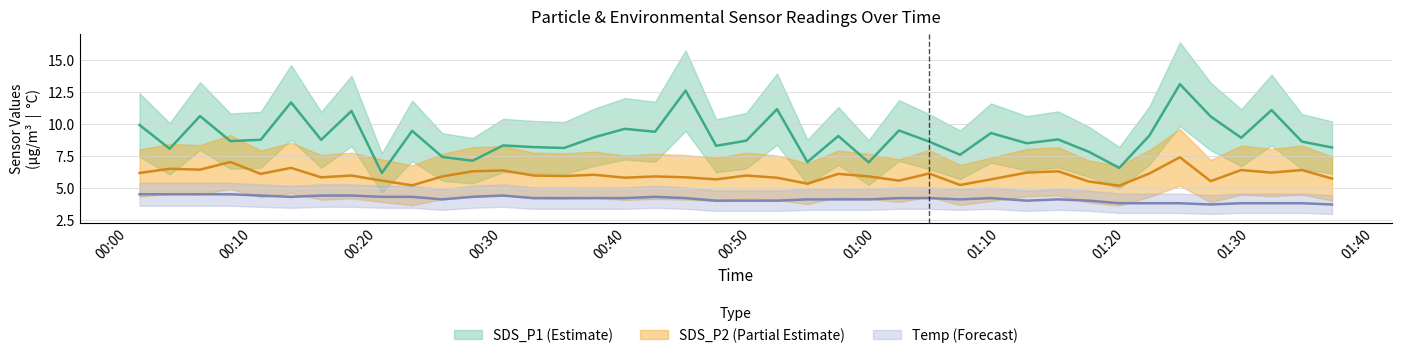

Does the chart display data point markers on the line(s)?

No